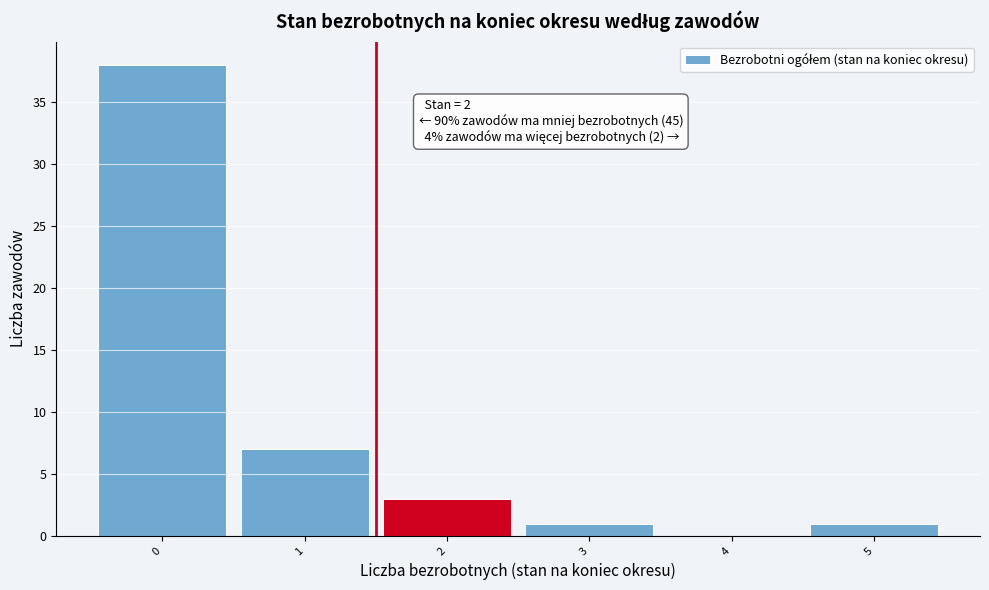

Reading left to right, list all the values displayed in this chart.

0=38	1=7	2=3	3=1	4=0	5=1